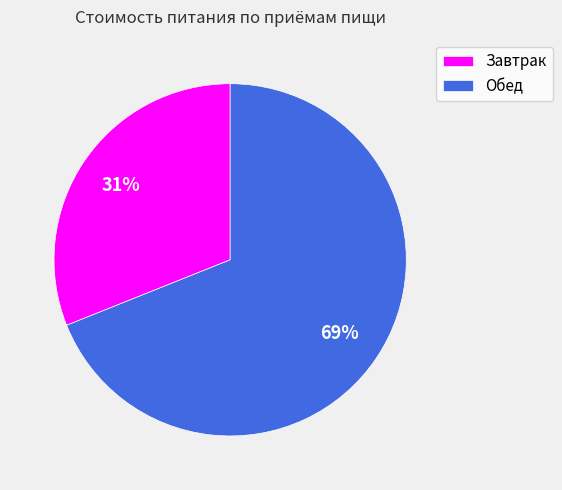

Do Завтрак and Обед together represent more than half of the pie?

Yes